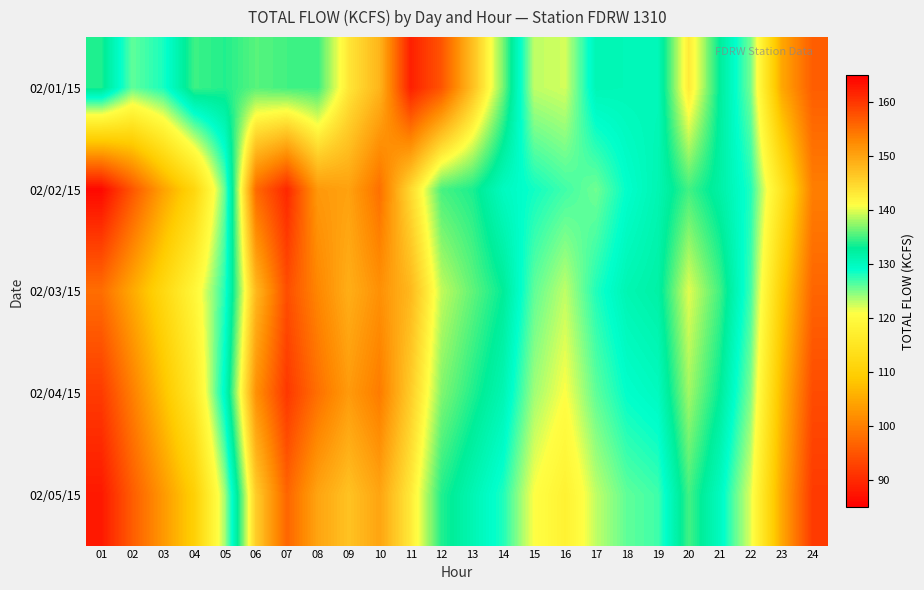

Reading right to left, transcribe all the data shown in this chart.

02/01/15: 24=96.1	23=104.9	22=125.4	21=132.8	20=143.0	19=130.5	18=130.6	17=130.8	16=122.4	15=123.0	14=136.6	13=147.4	12=157.4	11=162.1	10=148.4	09=143.3	08=134.8	07=135.0	06=135.7	05=134.0	04=134.8	03=128.2	02=126.0	01=133.9
02/02/15: 24=100.0	23=115.0	22=128.0	21=132.0	20=135.0	19=131.0	18=129.0	17=125.5	16=127.0	15=128.5	14=130.0	13=133.8	12=135.2	11=144.6	10=155.0	09=150.3	08=151.2	07=161.4	06=155.6	05=125.9	04=111.5	03=104.1	02=95.2	01=86.1
02/03/15: 24=97.0	23=110.0	22=127.0	21=135.0	20=140.0	19=132.0	18=131.0	17=128.0	16=123.0	15=126.0	14=133.0	13=136.0	12=139.0	11=148.0	10=152.0	09=149.0	08=153.0	07=158.0	06=148.0	05=128.0	04=119.0	03=112.0	02=105.0	01=98.0
02/04/15: 24=94.0	23=107.0	22=125.0	21=133.0	20=138.0	19=130.0	18=129.0	17=126.0	16=121.0	15=124.0	14=131.0	13=134.0	12=137.0	11=146.0	10=154.0	09=151.0	08=155.0	07=160.0	06=152.0	05=130.0	04=116.0	03=108.0	02=100.0	01=92.0
02/05/15: 24=92.0	23=105.0	22=122.0	21=130.0	20=135.0	19=127.0	18=126.0	17=123.0	16=118.0	15=121.0	14=128.0	13=131.0	12=134.0	11=143.0	10=150.0	09=147.0	08=150.0	07=156.0	06=146.0	05=124.0	04=110.0	03=103.0	02=96.0	01=88.0